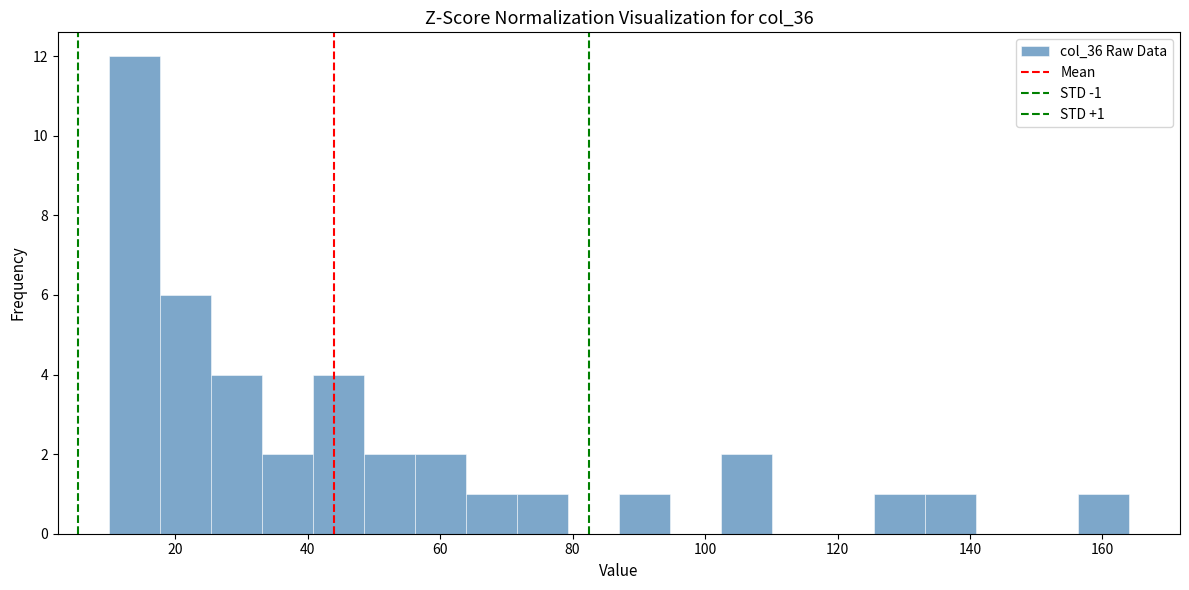

Around what value on the x-axis is the tallest bar? Give the approximate position of its centre, as read against the axis.

14